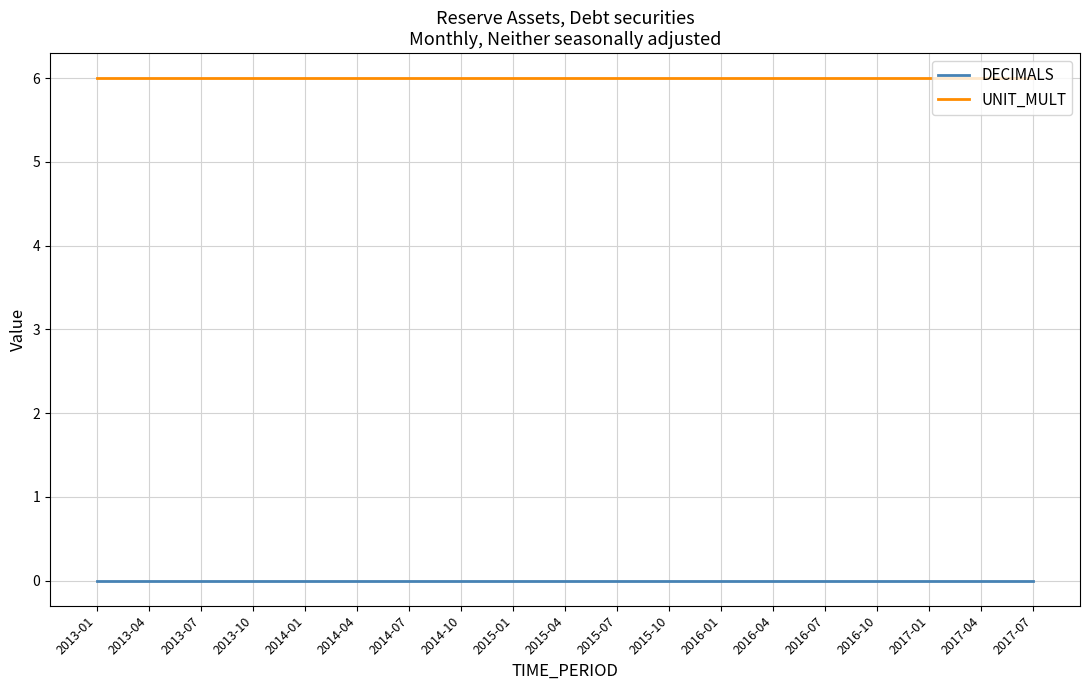

What is the spread (max minus min) of values at 2013-04?

6